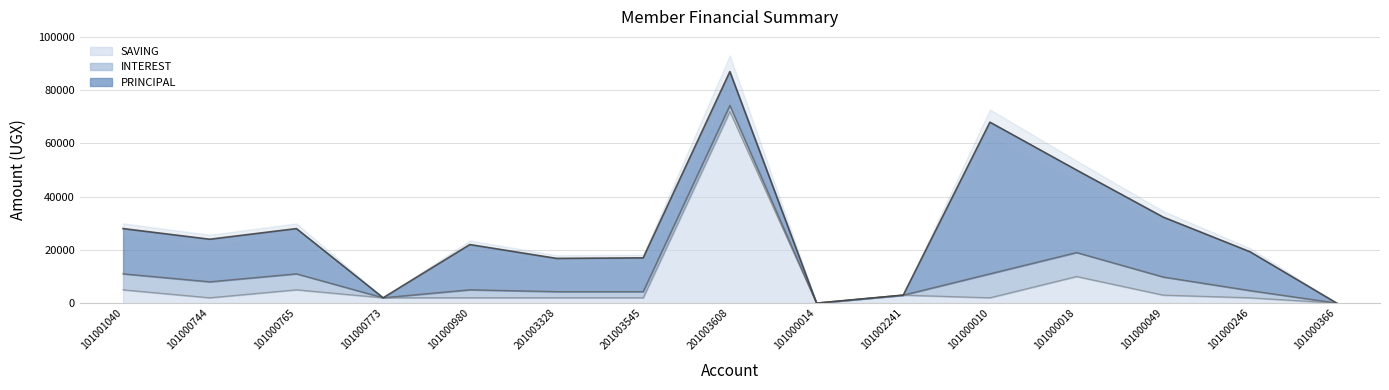

How many values in the INTEREST series are below 2700?

7